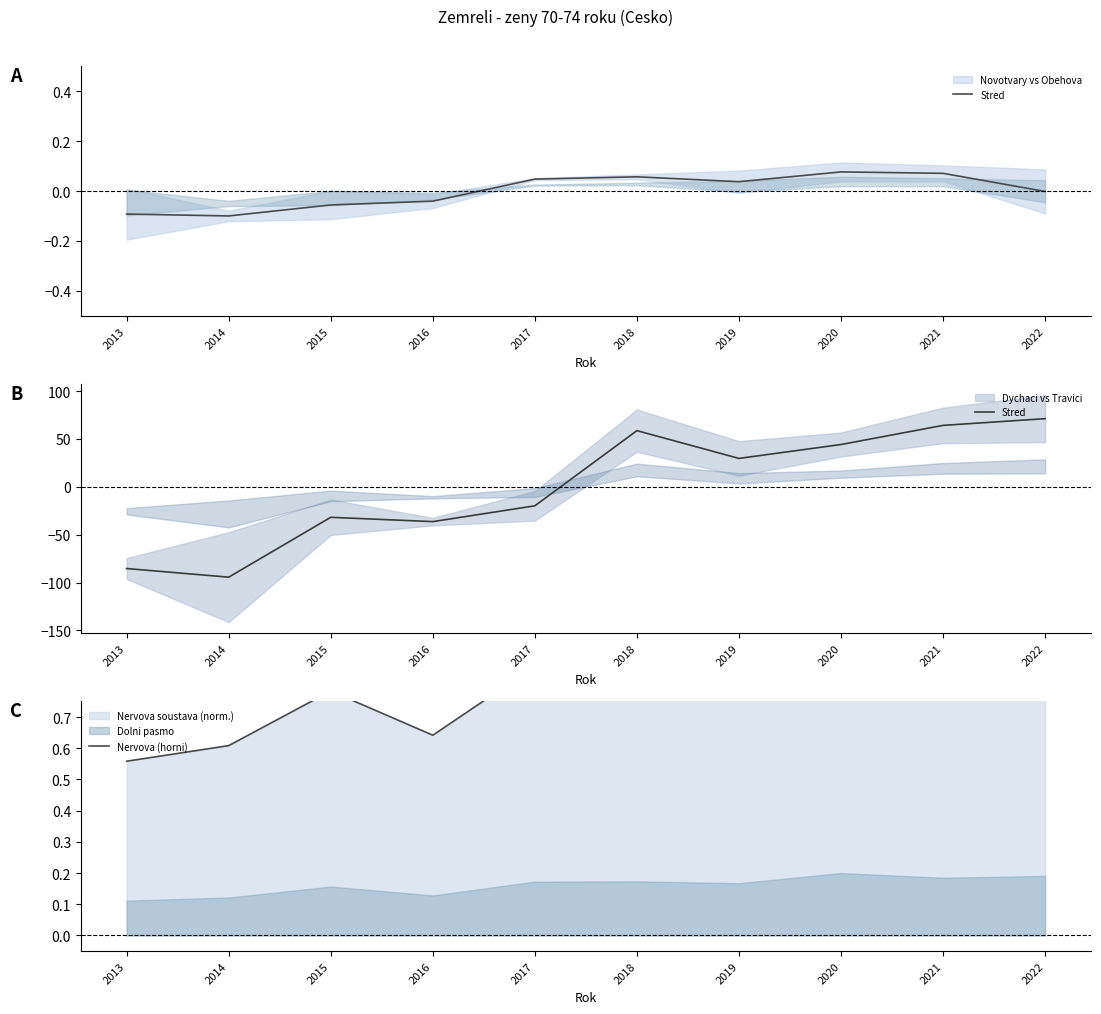

What is the value of the Nervova (horni) point at the 9th from the left?

0.9